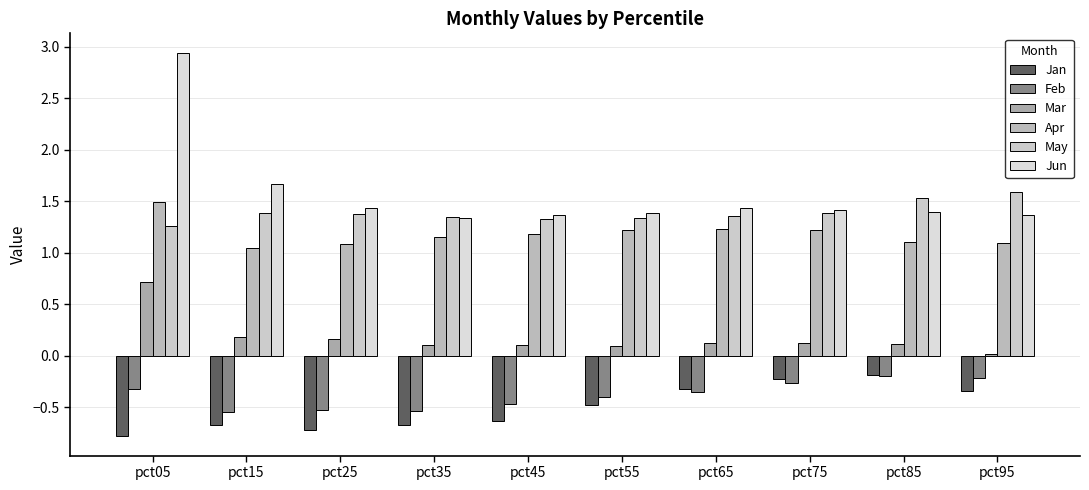

Does the chart contain stacked bars?

No